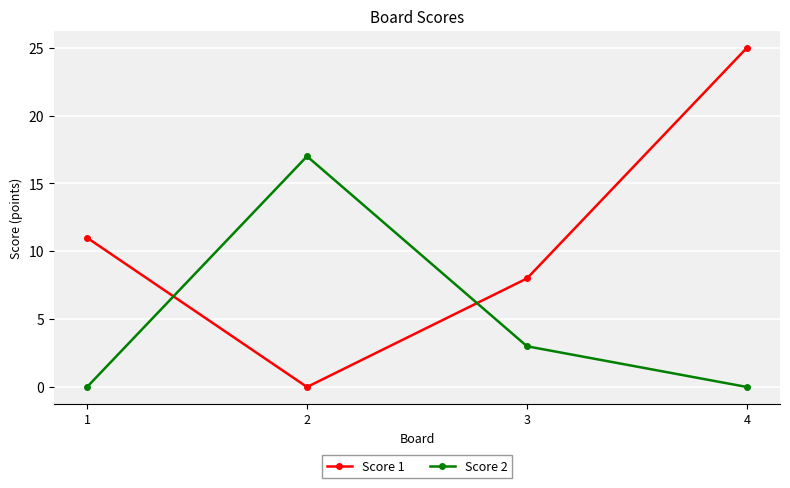

True or false: Score 1 has a value of 14 at 3.

False